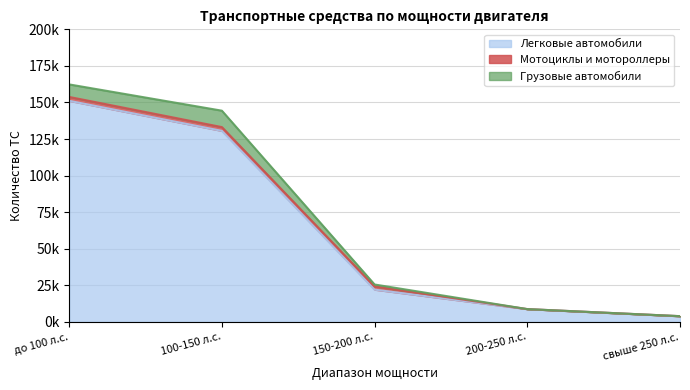

At which label is Легковые автомобили closest to 77533?

100-150 л.с.